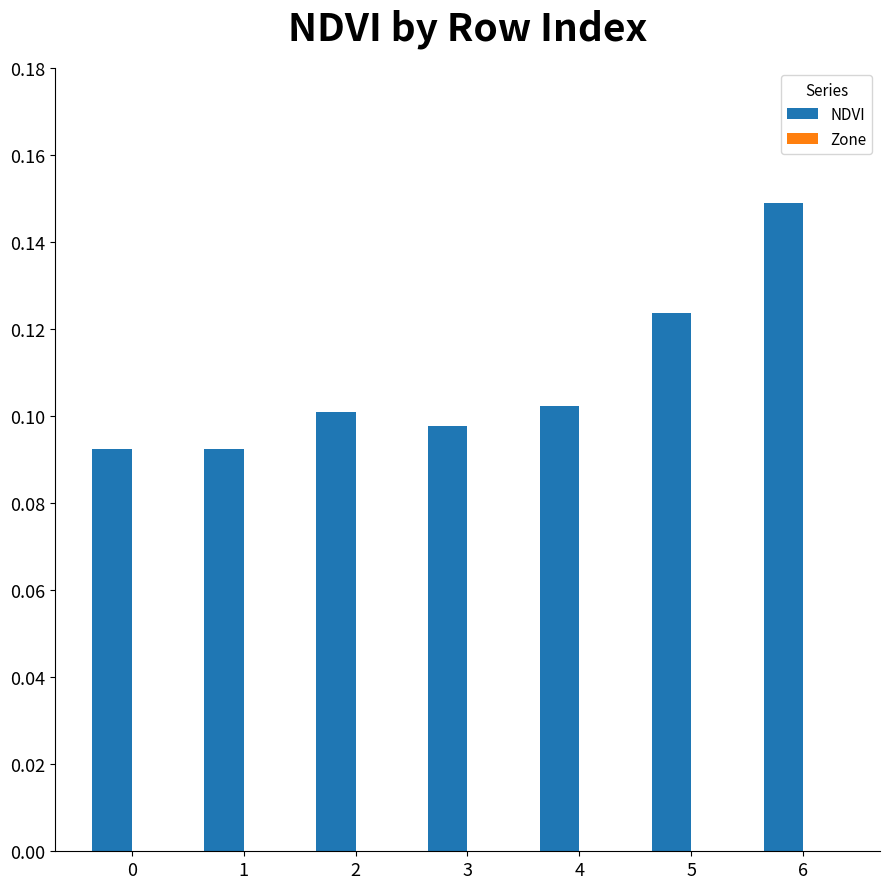

Which category has the highest value across all series?

6